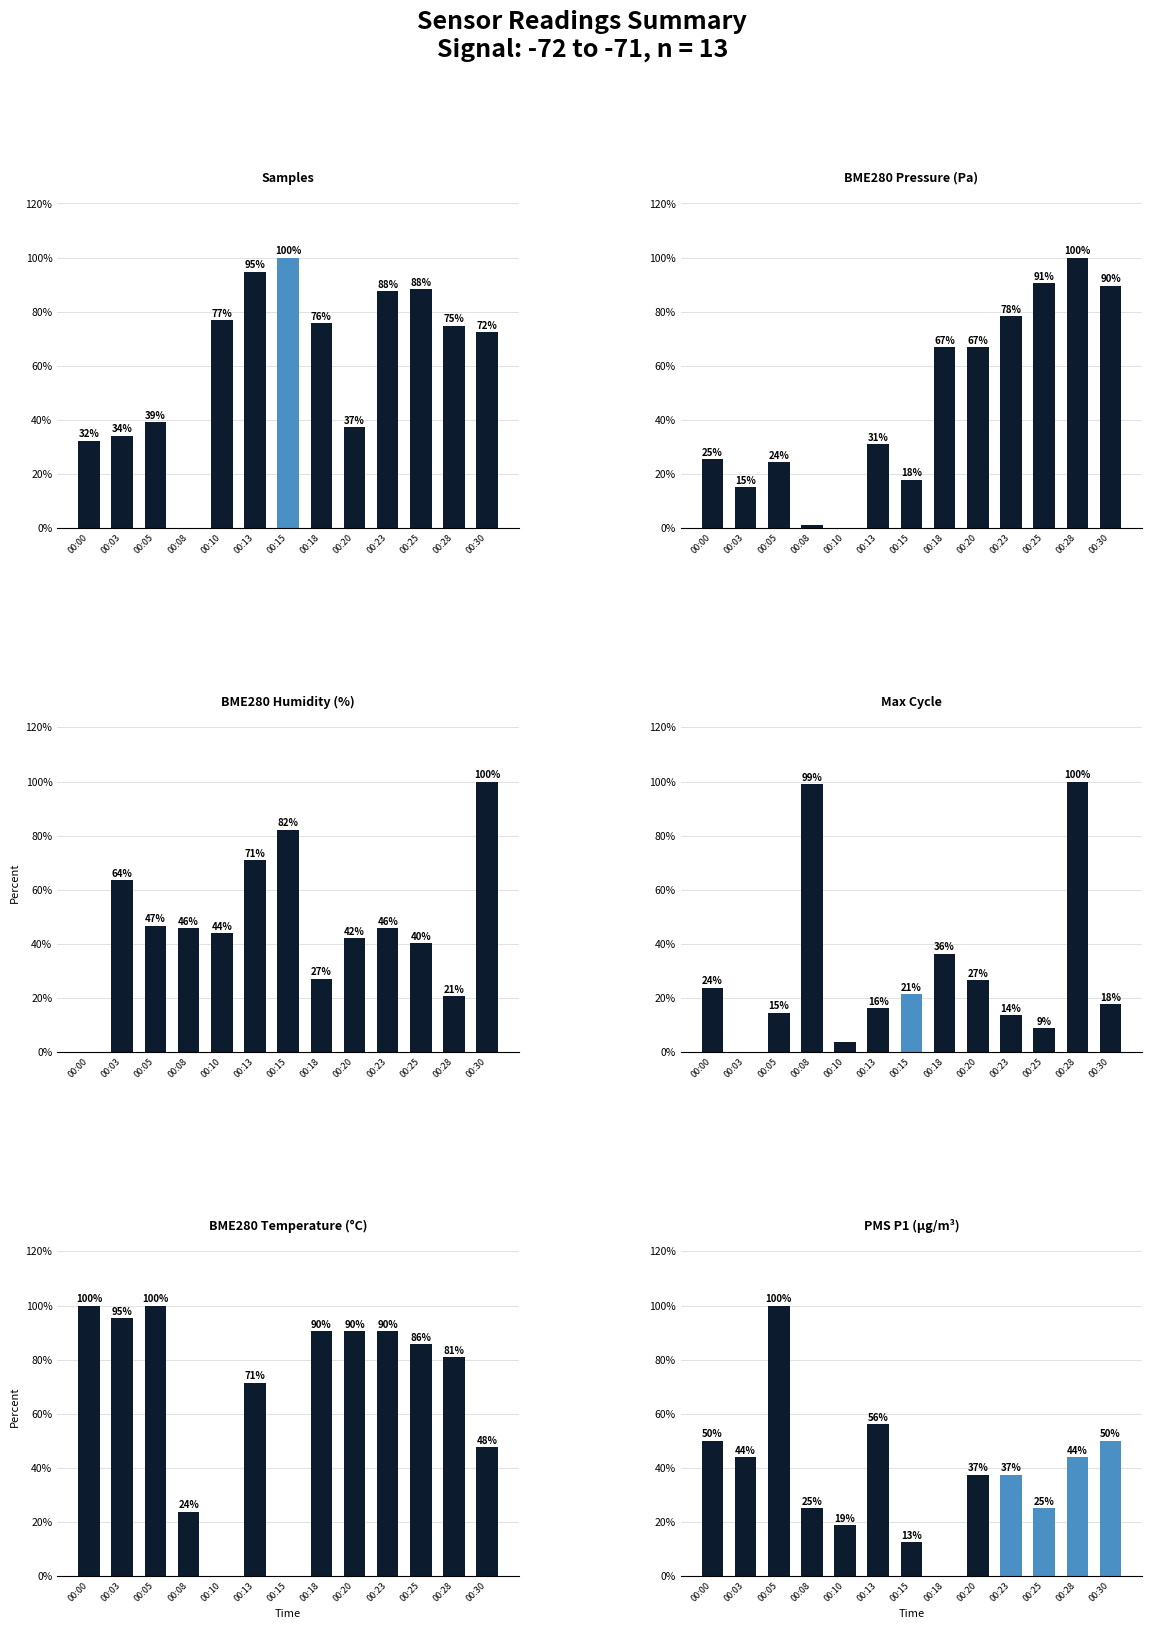

How many positive values does the BME280_pressure series have?

12